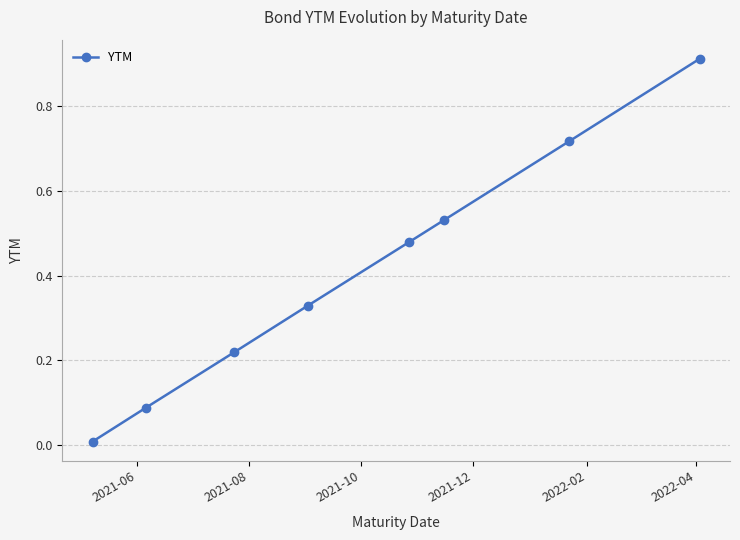

How many lines are shown in the chart?

1